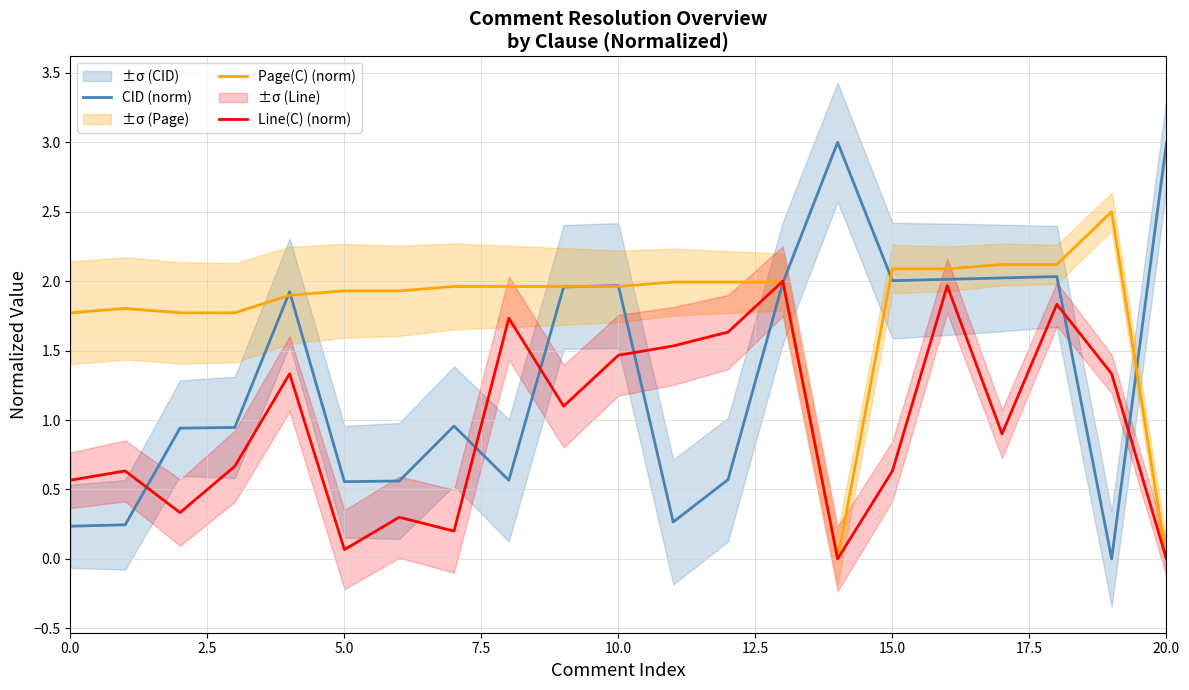

At which label is Line(C) (norm) closest to 0?

14